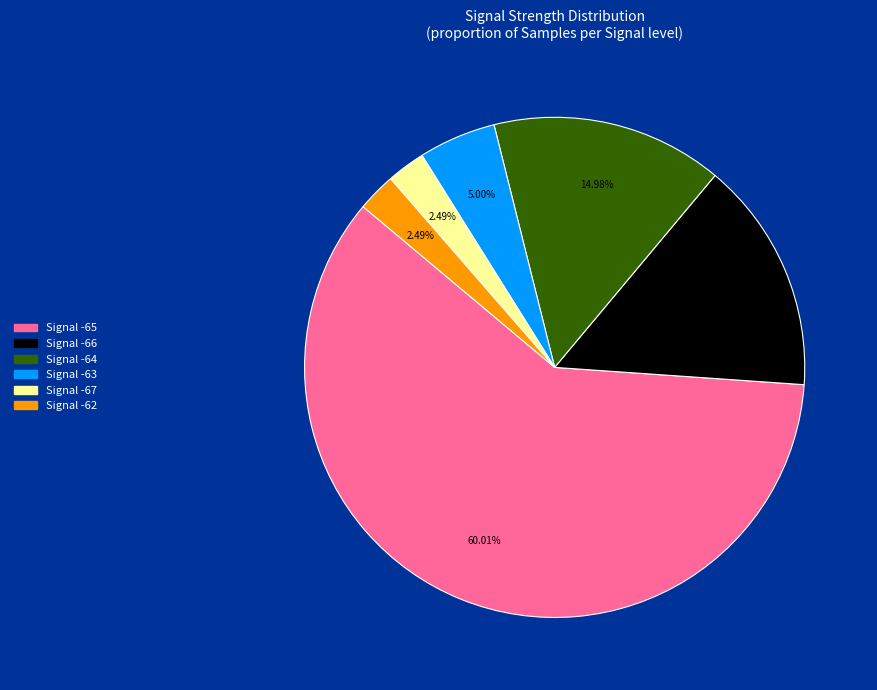

Combined, do Signal -67 and Signal -63 account for over 50%?

No